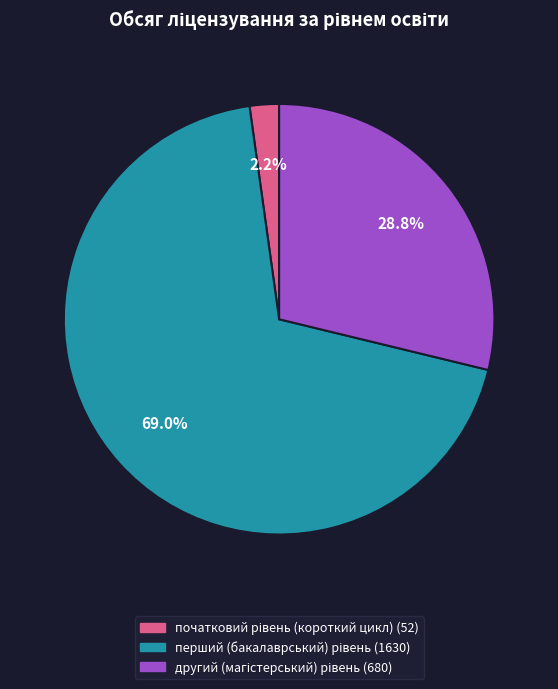

Count the number of slices in the pie.

3